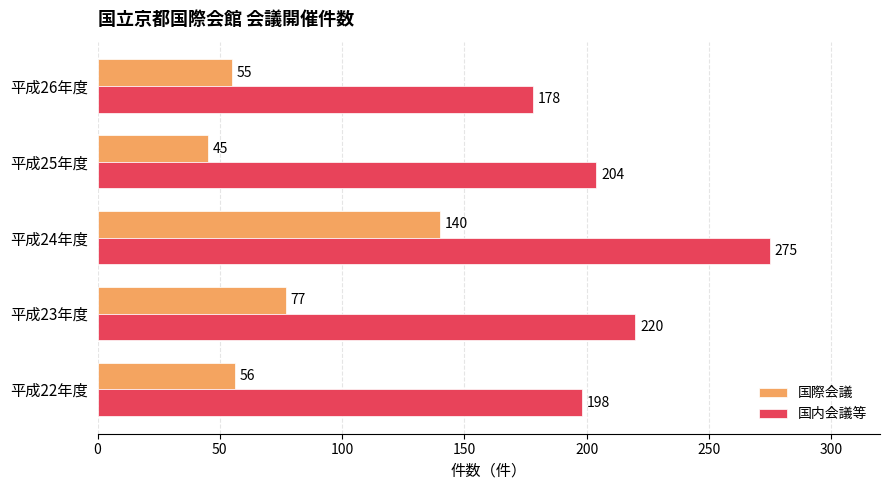

What is the lowest value of the 国内会議等 series?

178